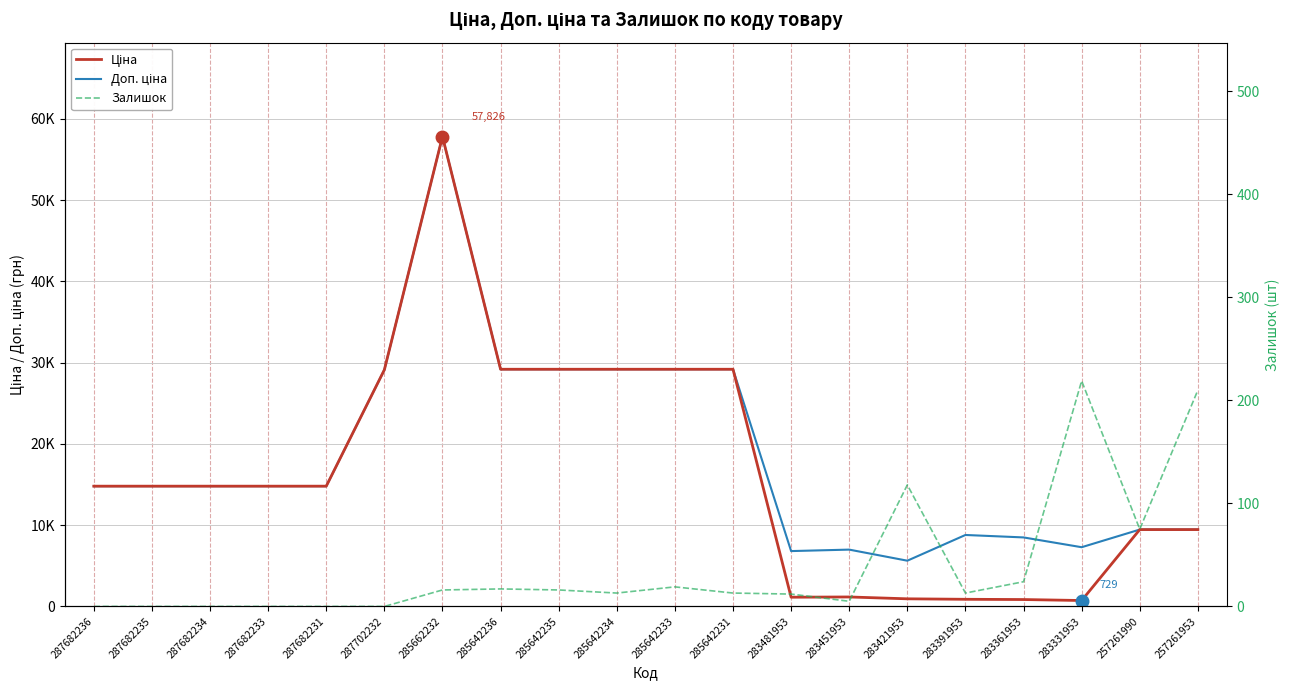

How many interior local valleys does the Доп. ціна series have?

3